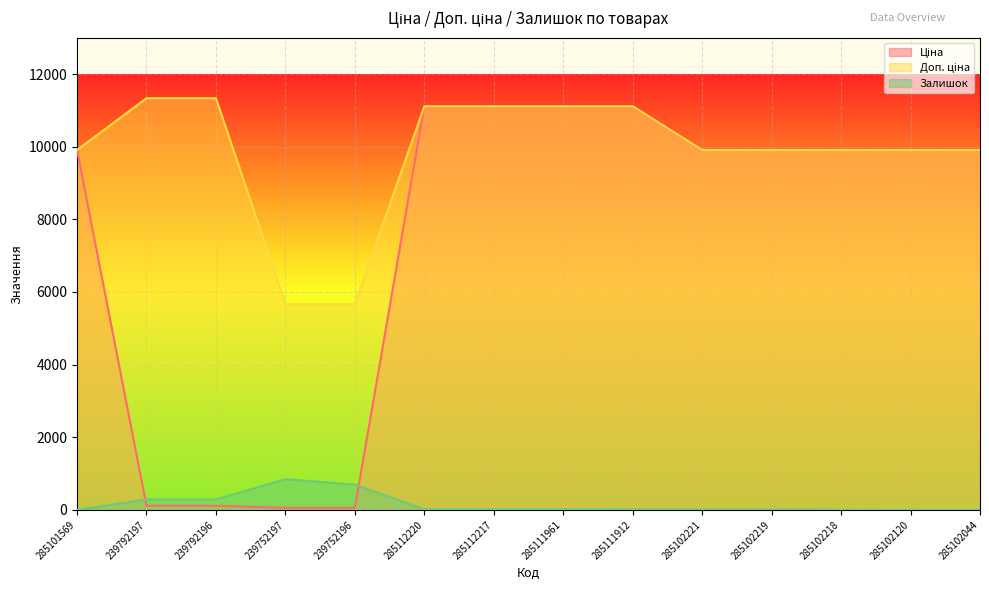

Rank the categories by Ціна value from highest to lowest.

285112220, 285112217, 285111961, 285111912, 285101569, 285102221, 285102219, 285102218, 285102120, 285102044, 239792197, 239792196, 239752197, 239752196